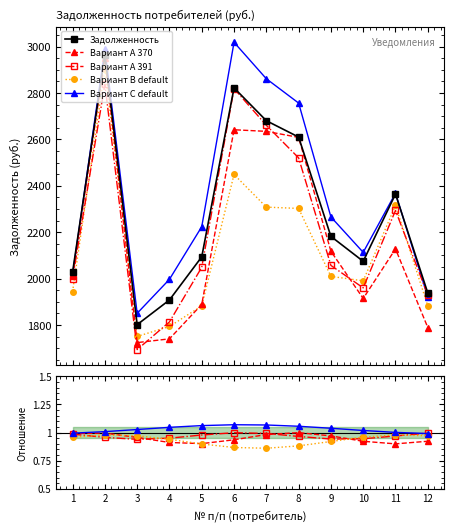

Where is Вариант B default nearest to the value 0?

7